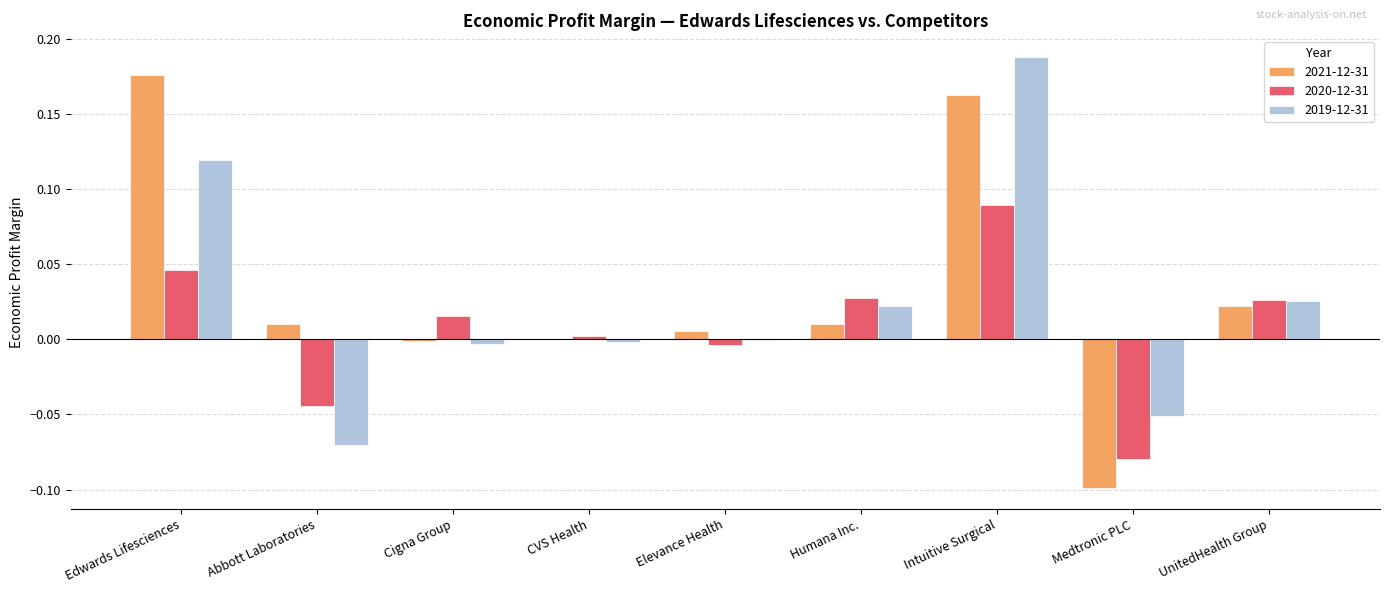

At which category is the sum across all series the highest?

Intuitive Surgical